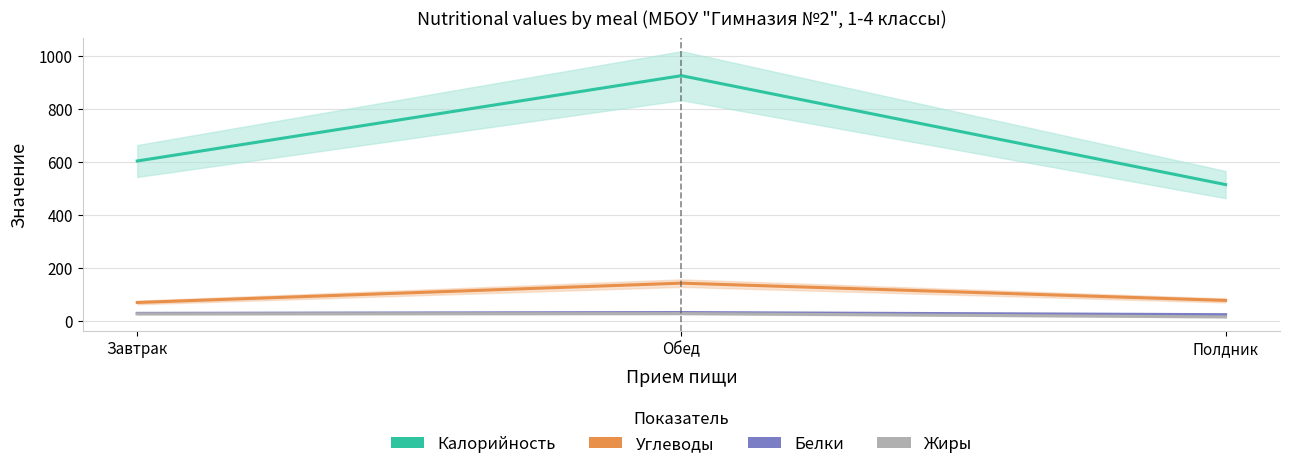

Rank the series at Завтрак from highest to lowest value.

Калорийность, Углеводы, Белки, Жиры